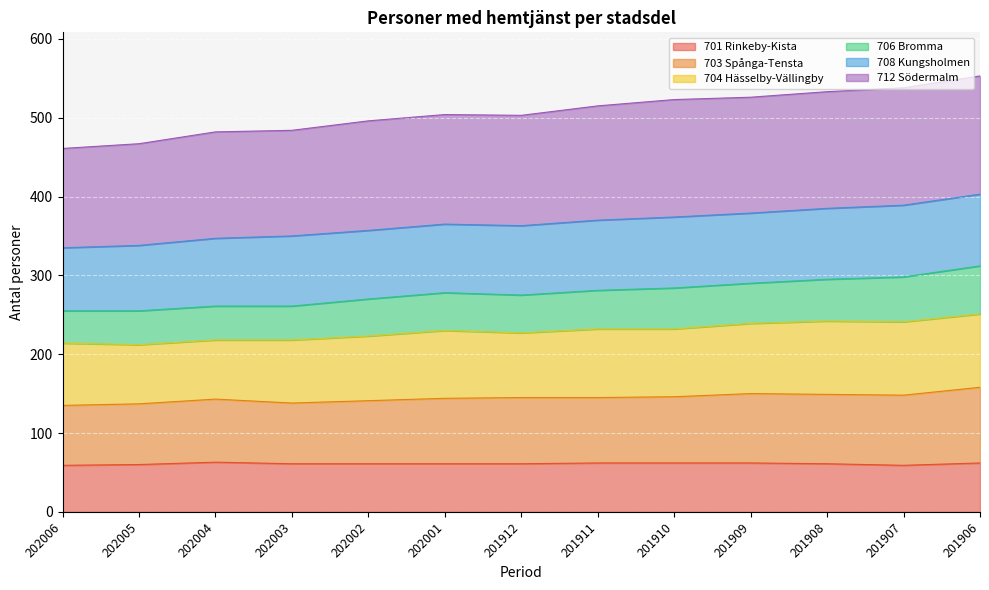

What is the difference between the 703 Spånga-Tensta values at 201911 and 201908?

4